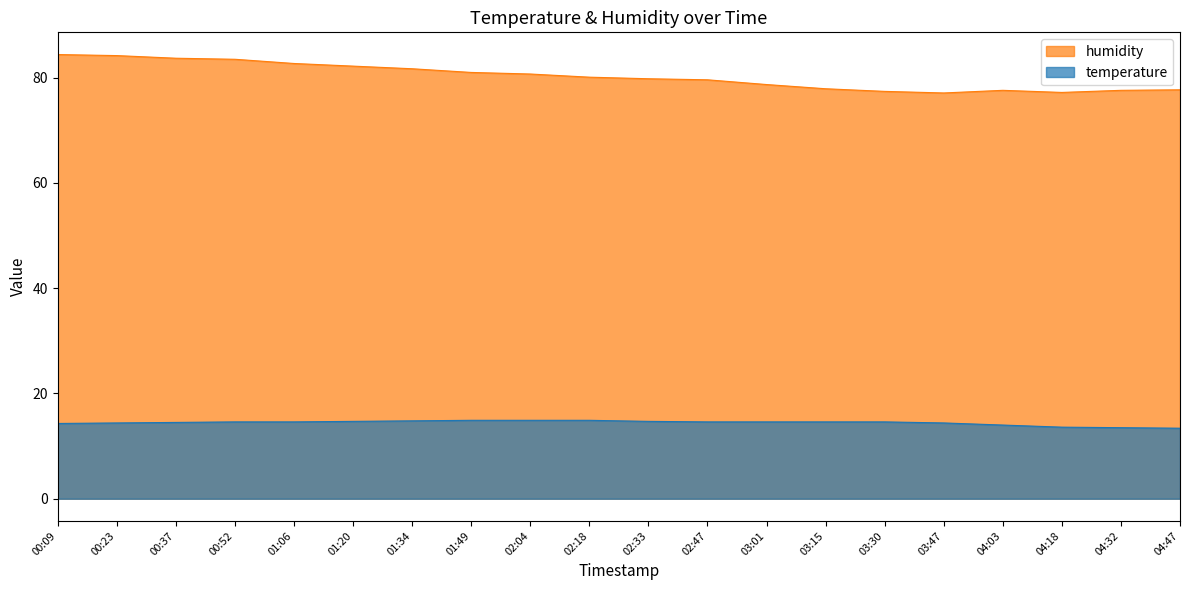

In humidity, how many points are higher than both neighbors (excluding endpoints)?

1